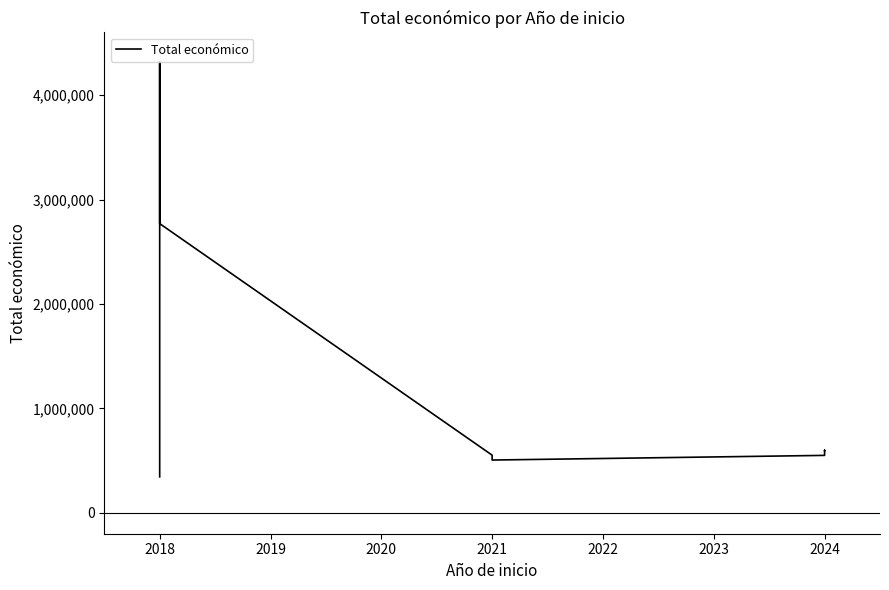

What is the value of the 6th point from the left?

550111